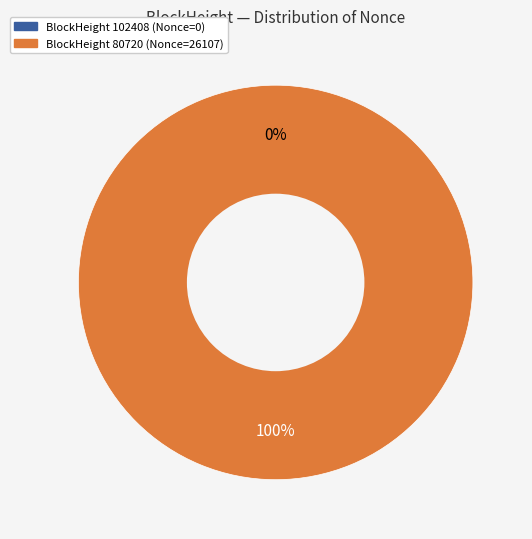

Which slice is the smallest?

102408